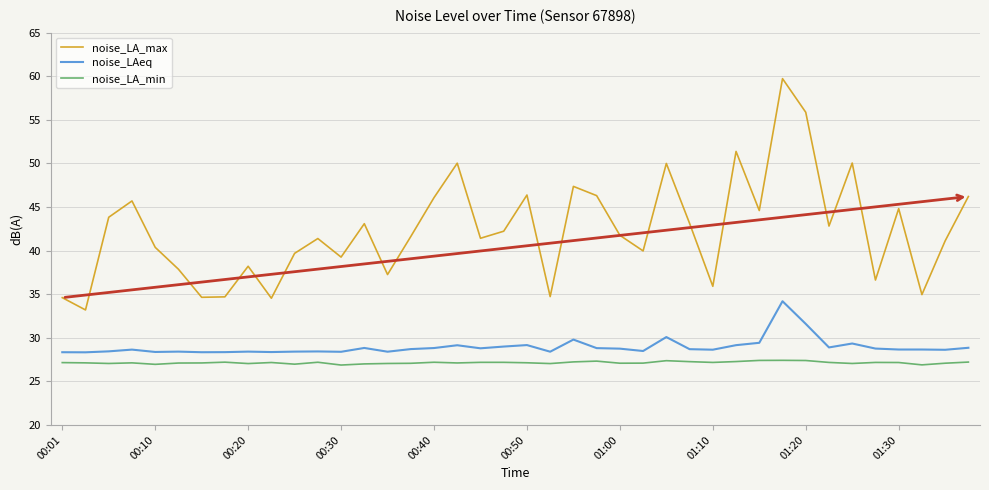

True or false: noise_LA_min and noise_LAeq cross at least once.

False